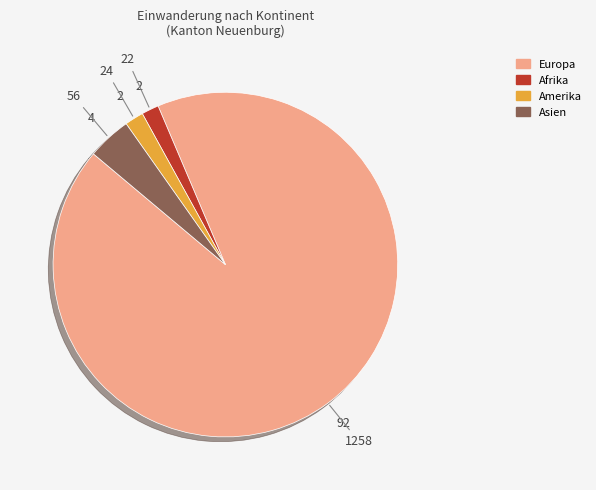

Does any single category account for the majority?

Yes